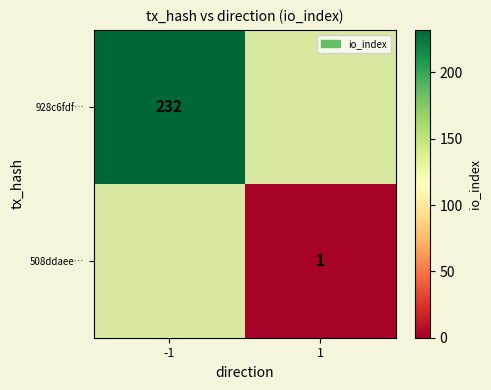

Is it true that 928c6fdf… equals 232 at -1?

True